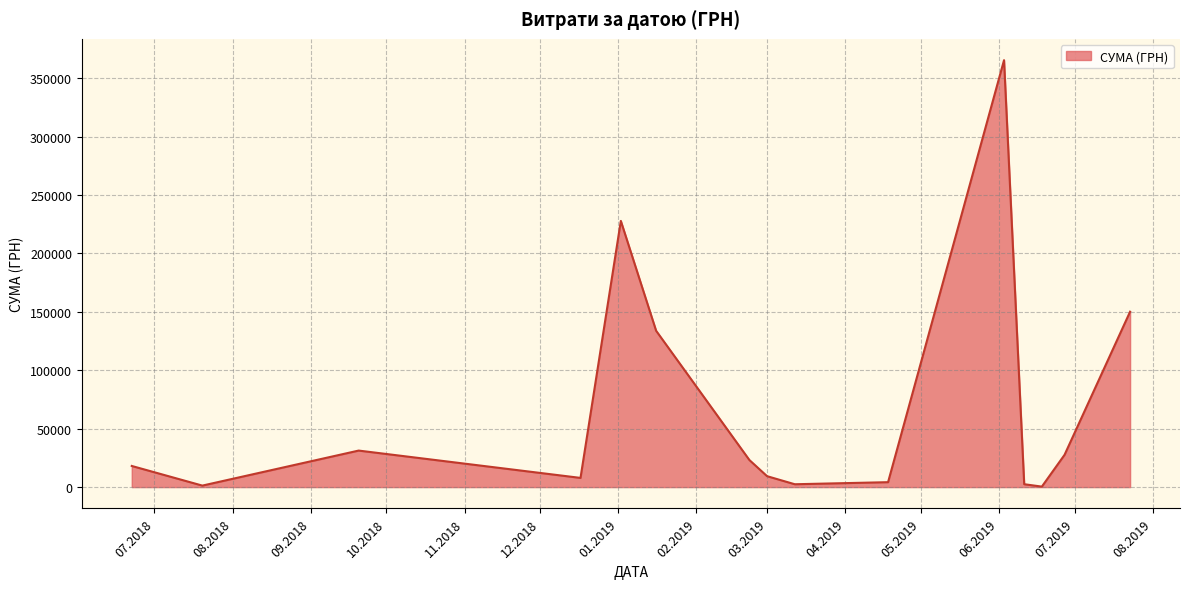

What is the difference between the maximum and minimum values?

365064.0